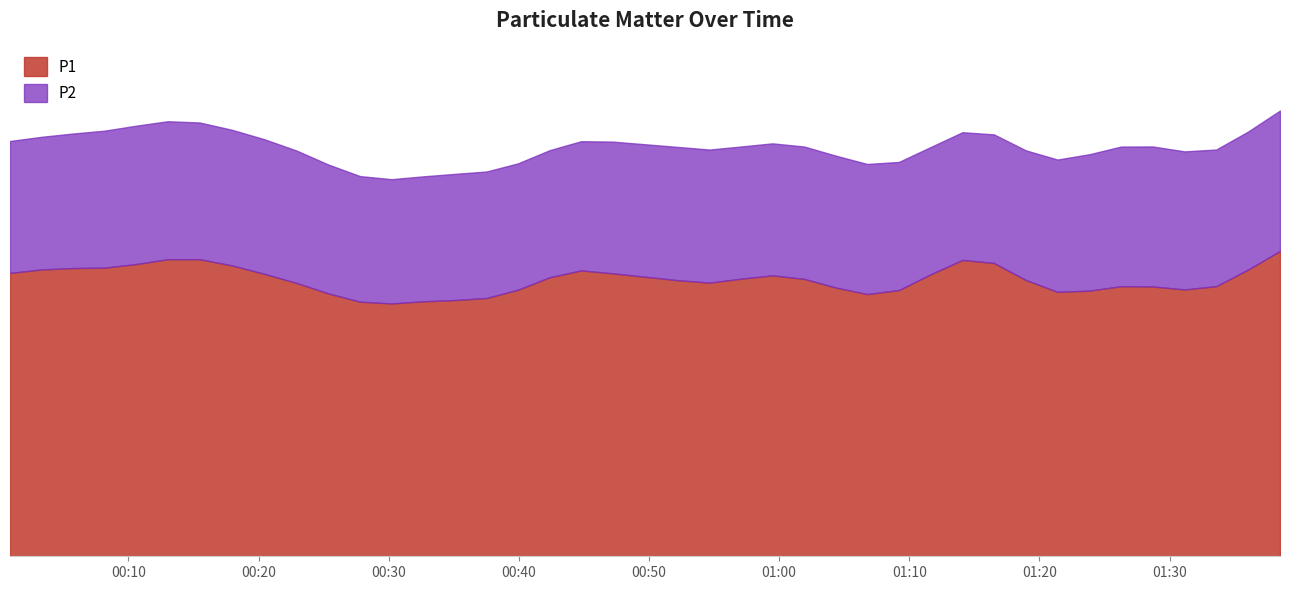

What is the label of the 10th point from the left?

2022-11-02T00:22:54